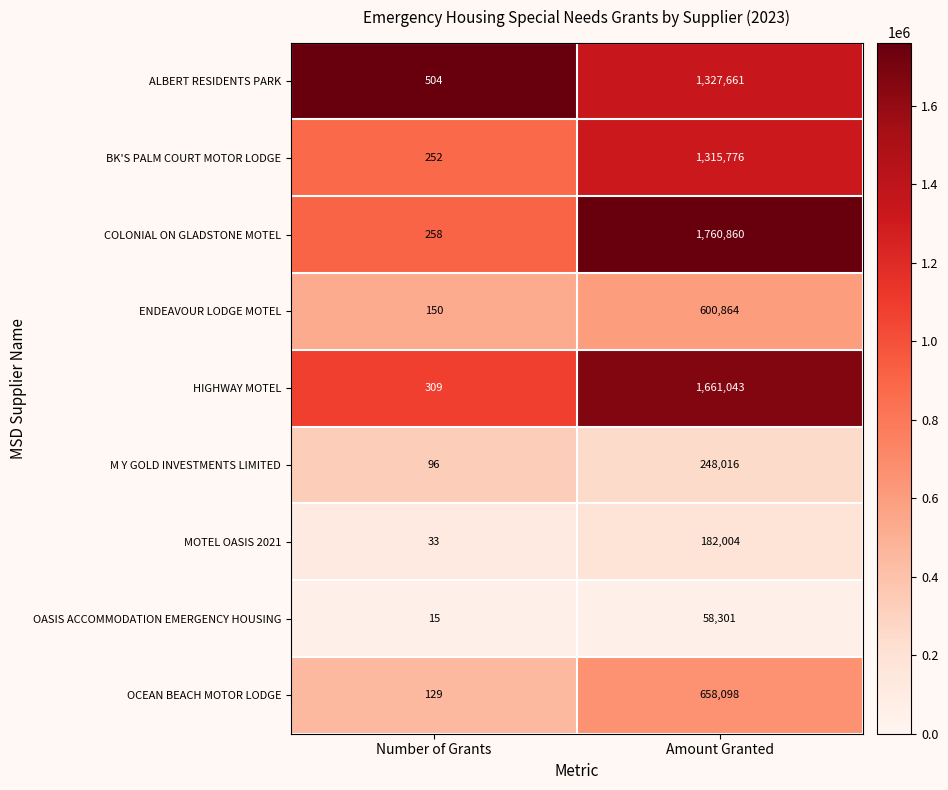

How many data points does each series have?

2